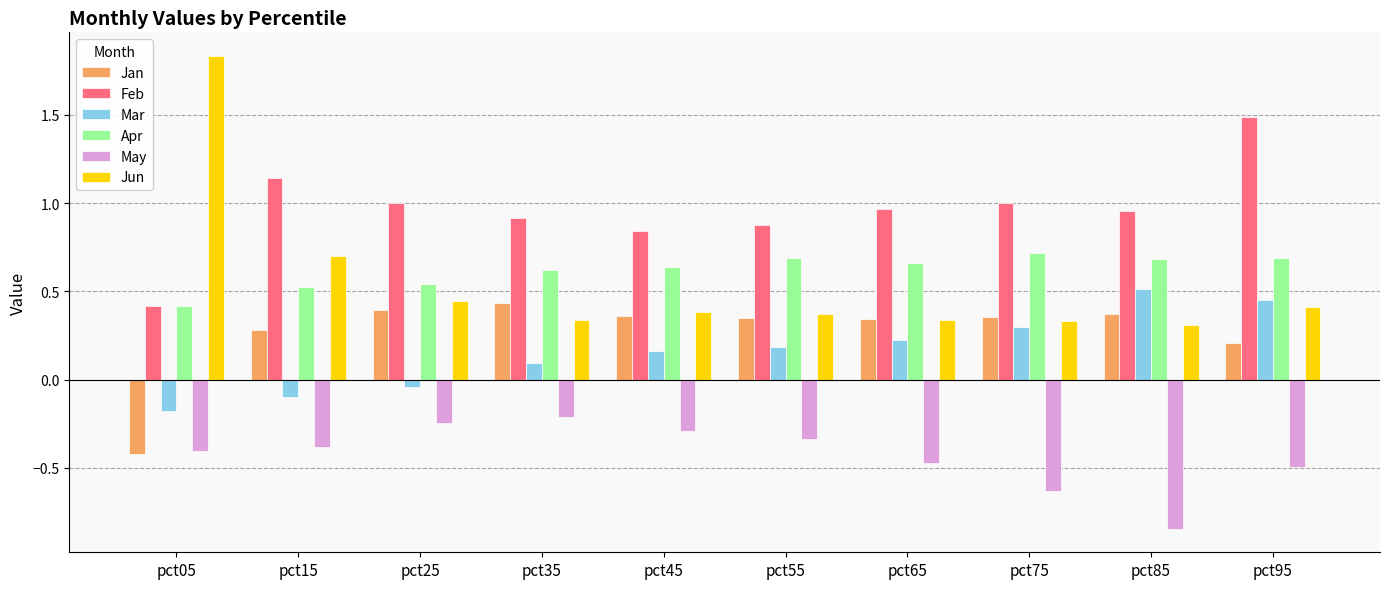

Which series has the largest total across all categories?

Feb